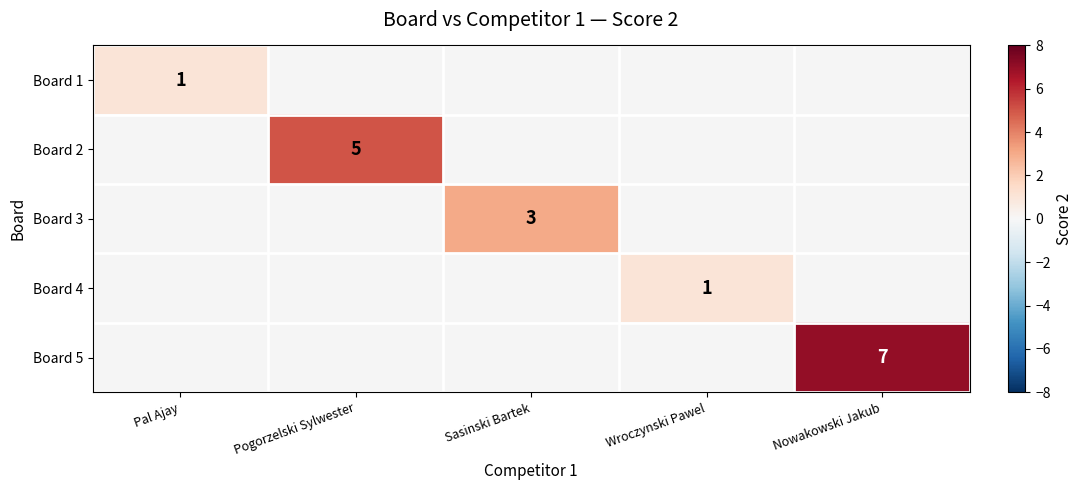

How many series are shown in this chart?

5